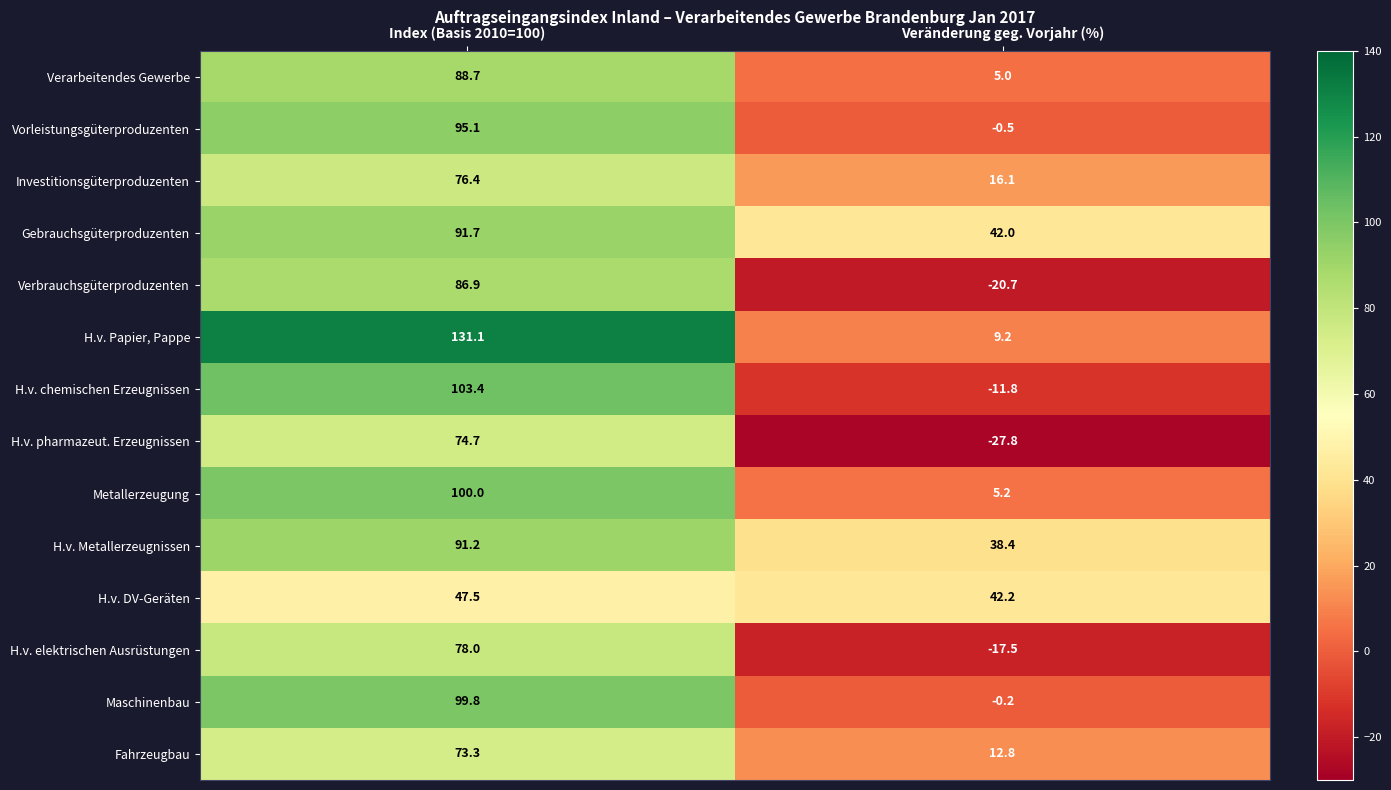

Which series has the widest spread of values?

H.v. Papier, Pappe